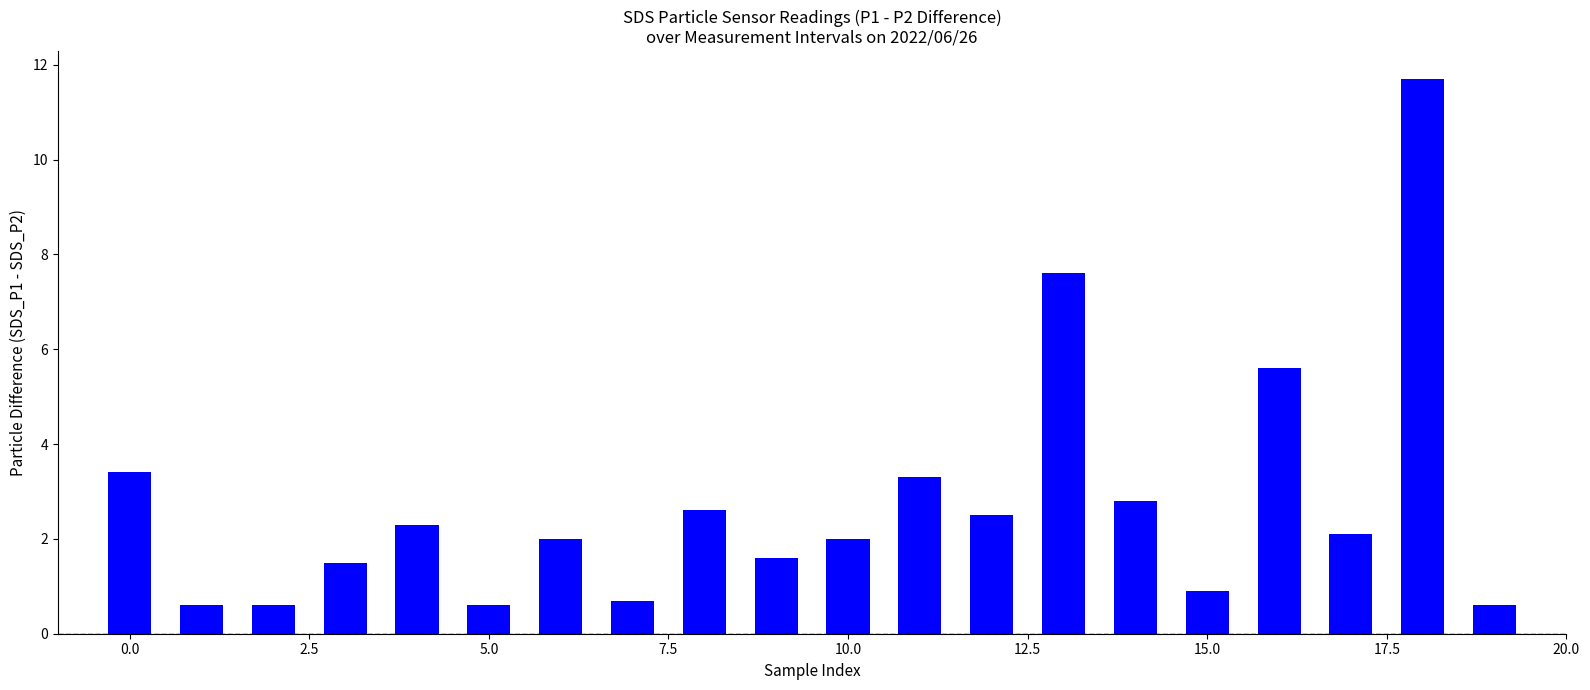

What is the sum of all values?

55.0